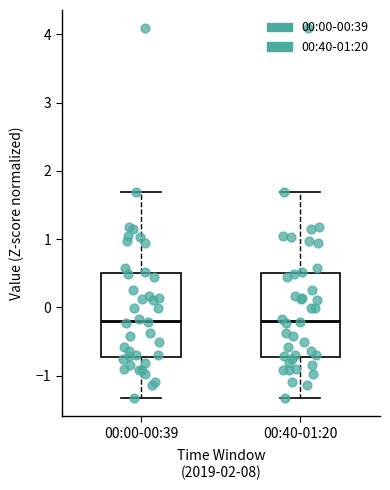

Reading left to right, transcribe this box plot: for each box, give where its median line is, the range the box spans, and where its two whiskers end, as read against the y-axis. The values are not printed on the chart, so give them approximately, as read against the axis.

00:00-00:39: median -0.2, box -0.7 to 0.5, whiskers -1.3 to 1.7
00:40-01:20: median -0.2, box -0.7 to 0.5, whiskers -1.3 to 1.7